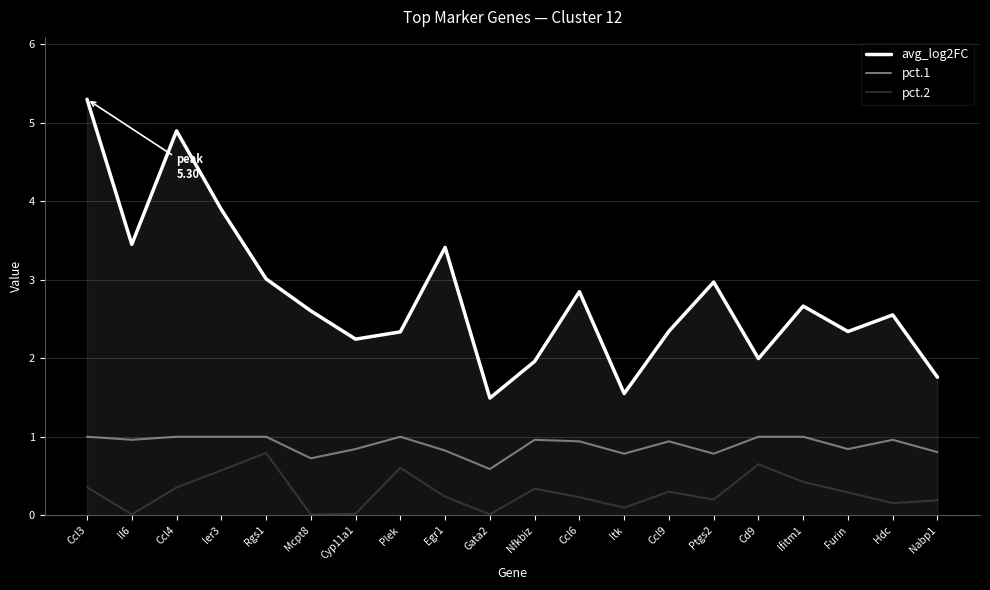

True or false: pct.1 and avg_log2FC cross at least once.

False